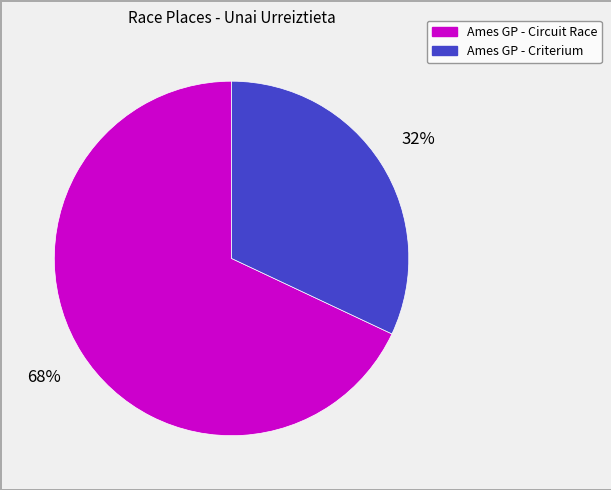

To the nearest percent, what is the average slice percentage?

50%